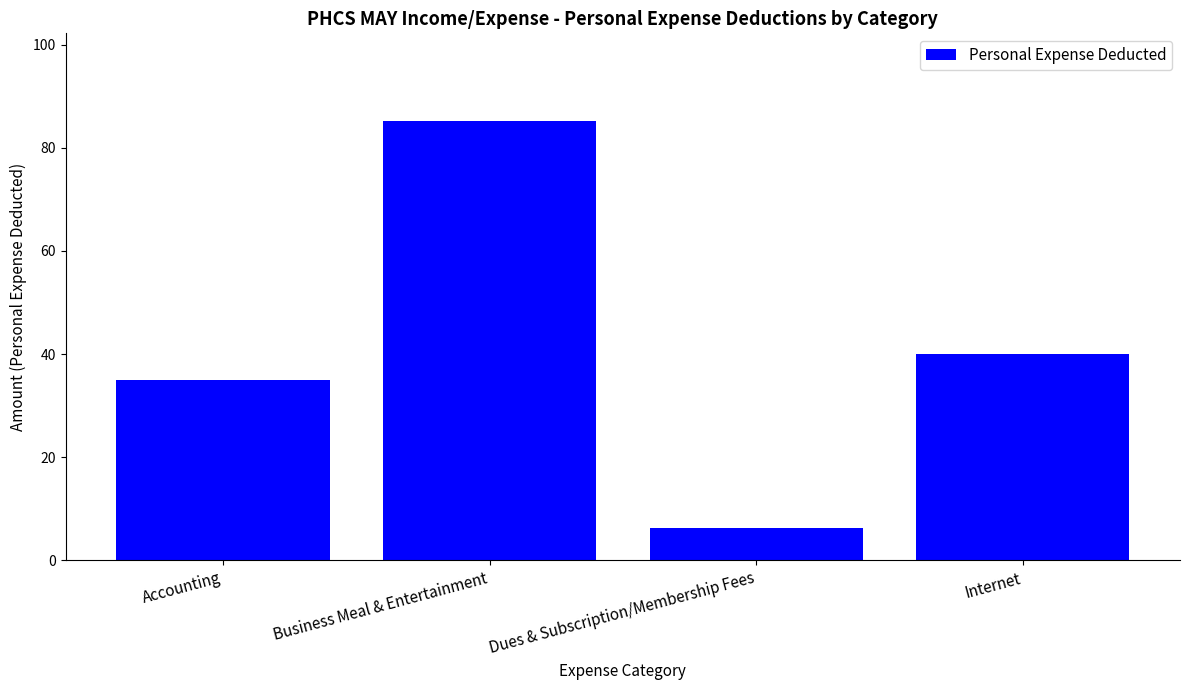

What is the value of the 1st bar from the left?

35.0